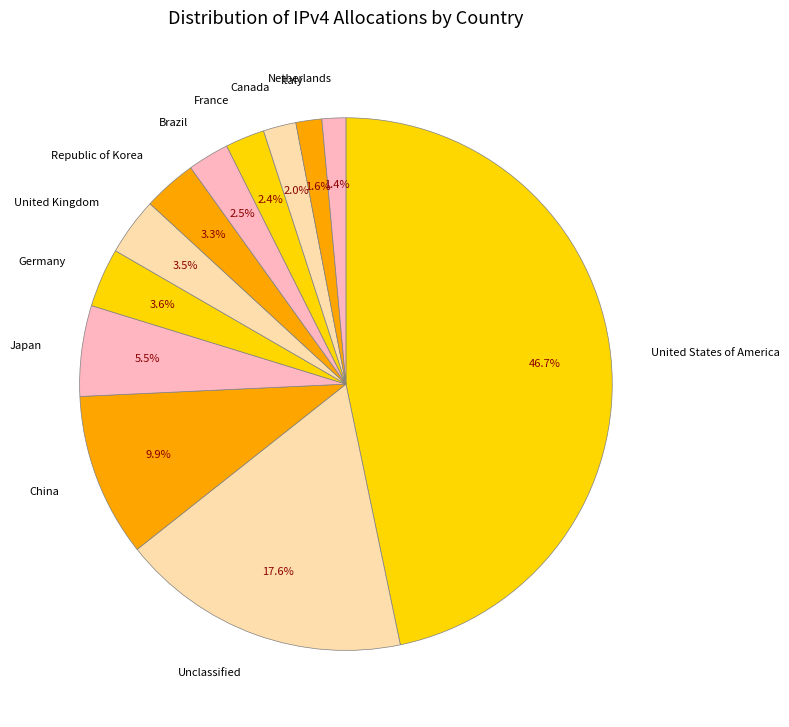

Which category has the biggest portion of the pie?

United States of America